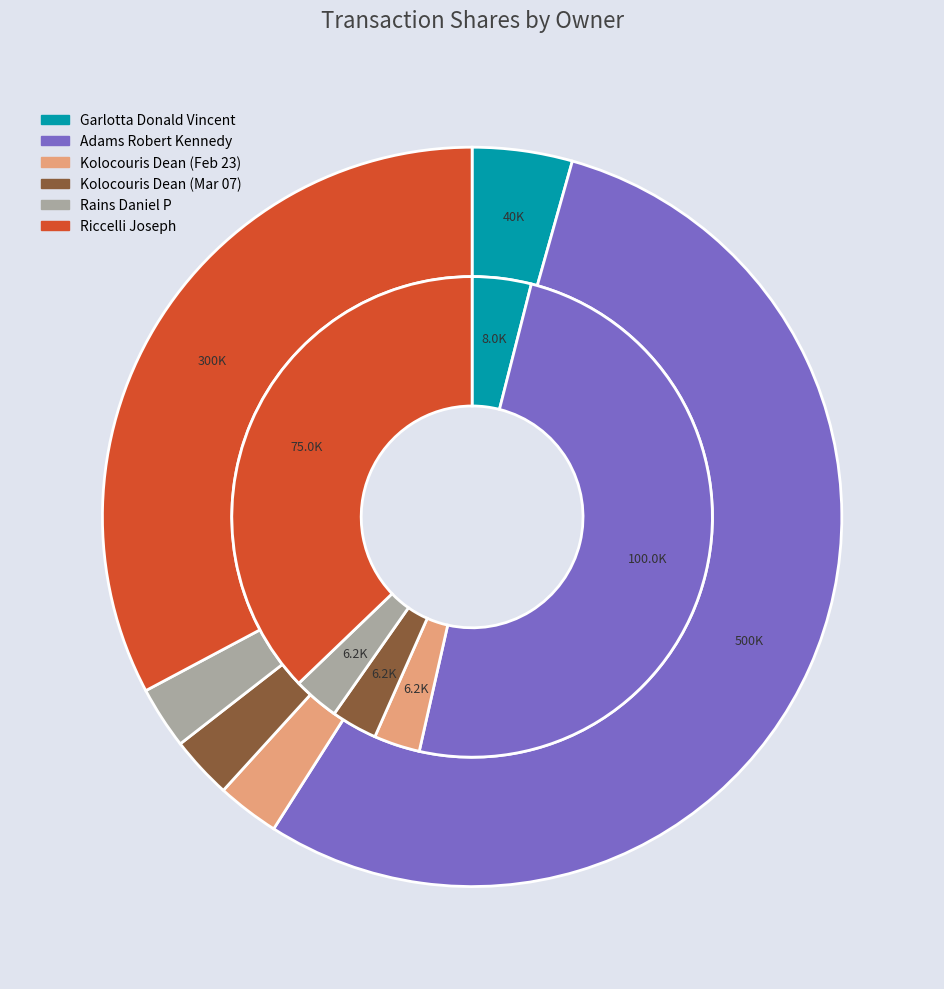

To the nearest percent, what percentage of the pie is transactionValue?

3%